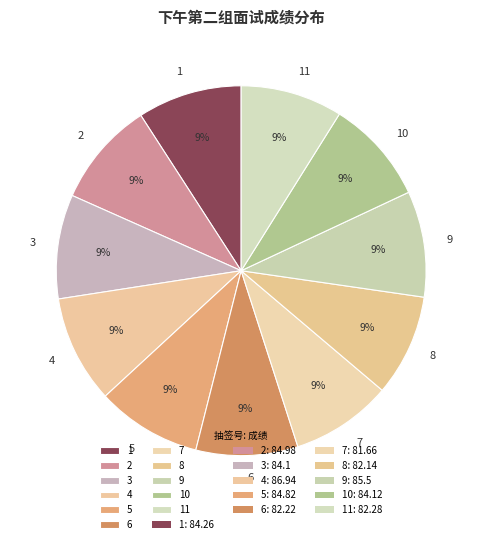

Combined, do 8 and 10 account for over 50%?

No